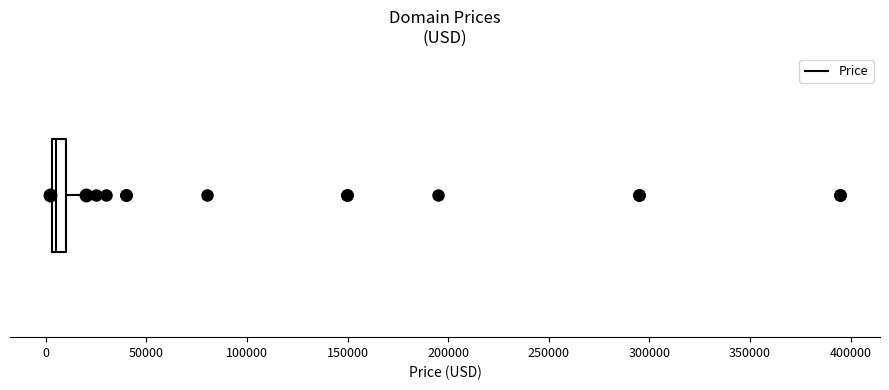

Where does the right whisker of the box end on the x-axis? The values are not printed on the chart, so give them approximately, as read against the axis.

20000